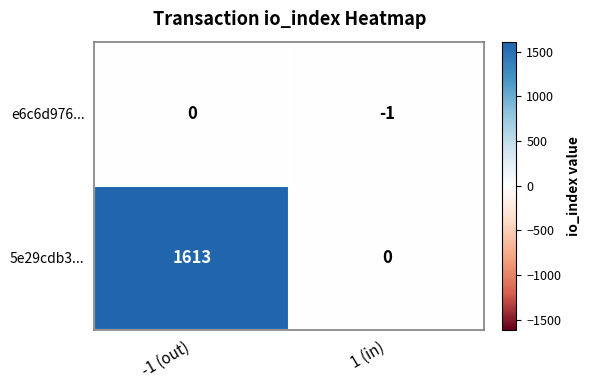

At 1 (in), list the series in order from largest to smallest.

5e29cdb3..., e6c6d976...